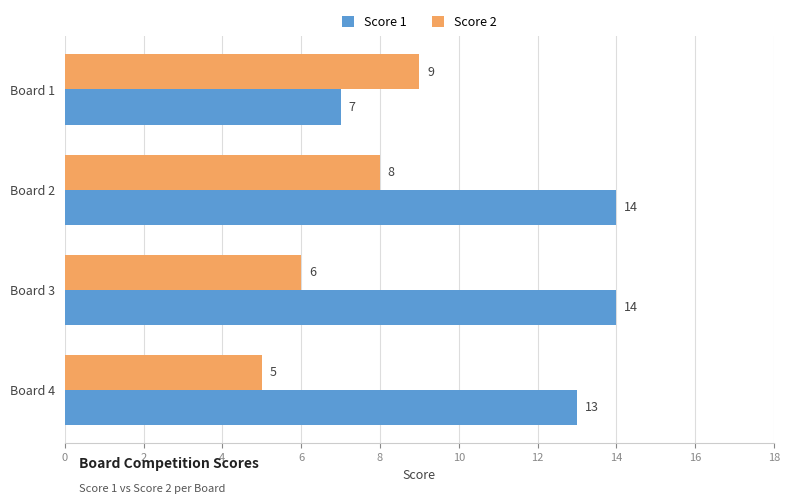

Is it true that Score 2 equals 9 at Board 1?

True